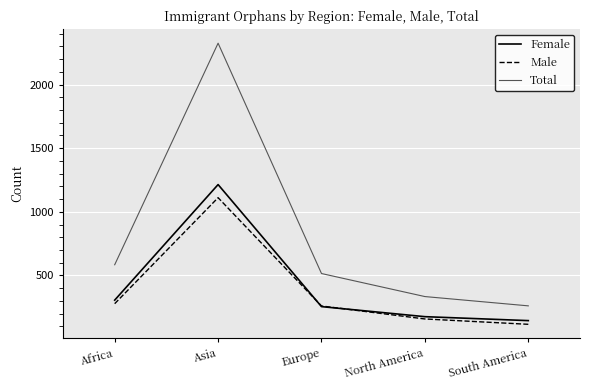

Reading left to right, list all the values displayed in this chart.

Female: 306	1214	255	176	145
Male: 278	1111	260	158	116
Total: 584	2325	515	334	261